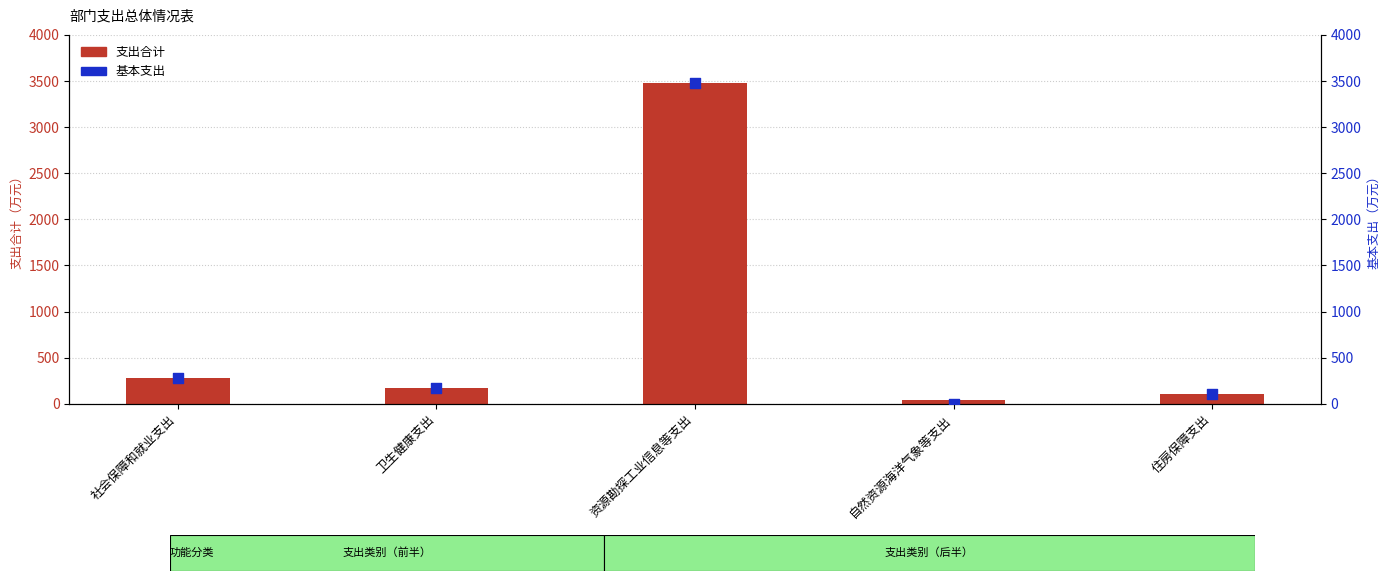

At how many categories does at least one series exceed 2539?

1